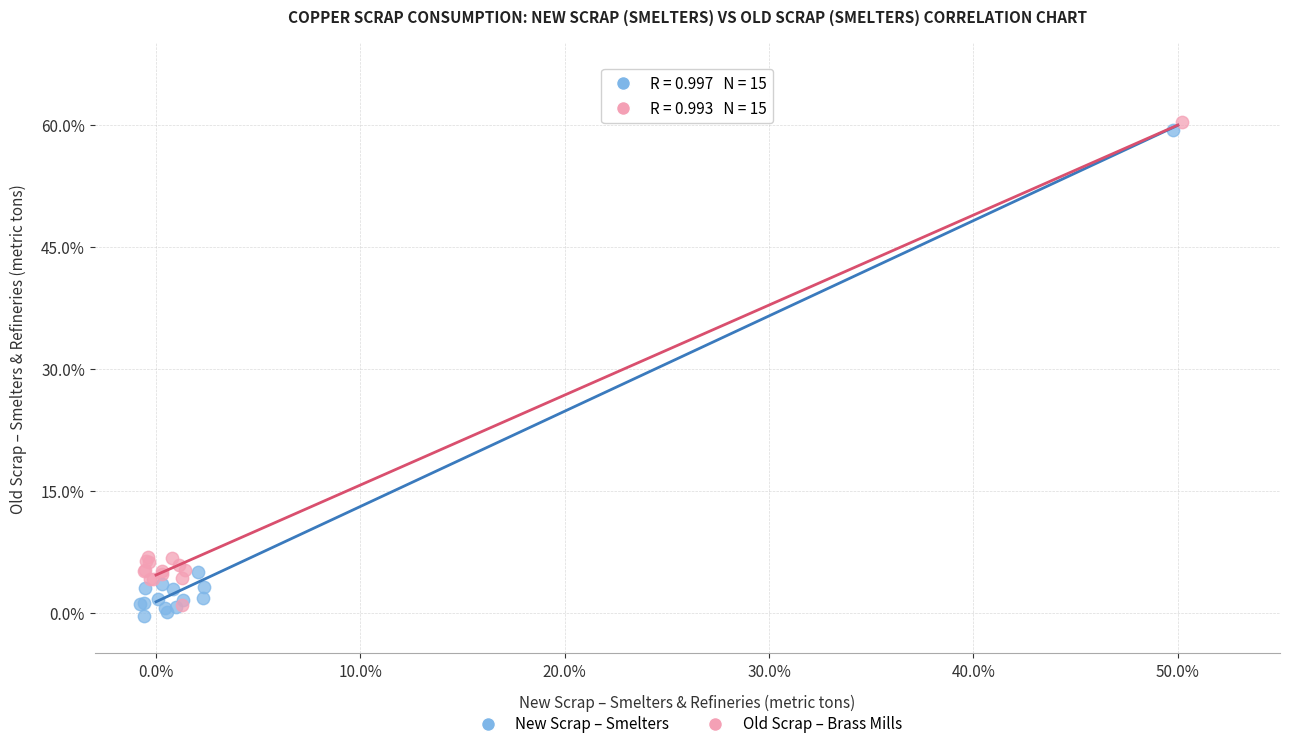

Which series contains the lowest Y value?

New Scrap – Smelters